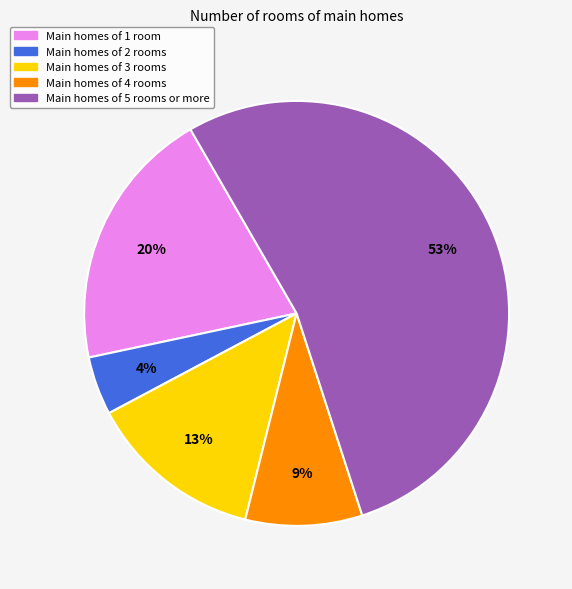

Which slice is the smallest?

Main homes of 2 rooms